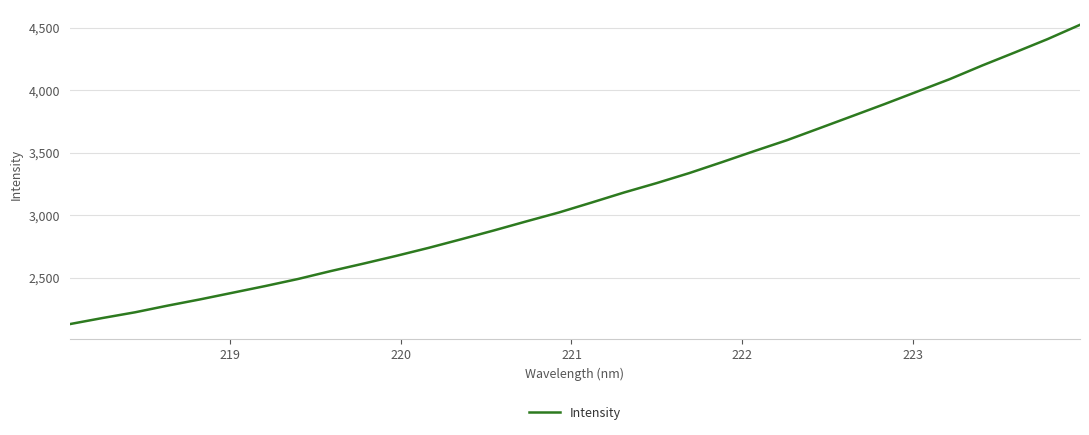

What is the smallest value displayed?

2130.9